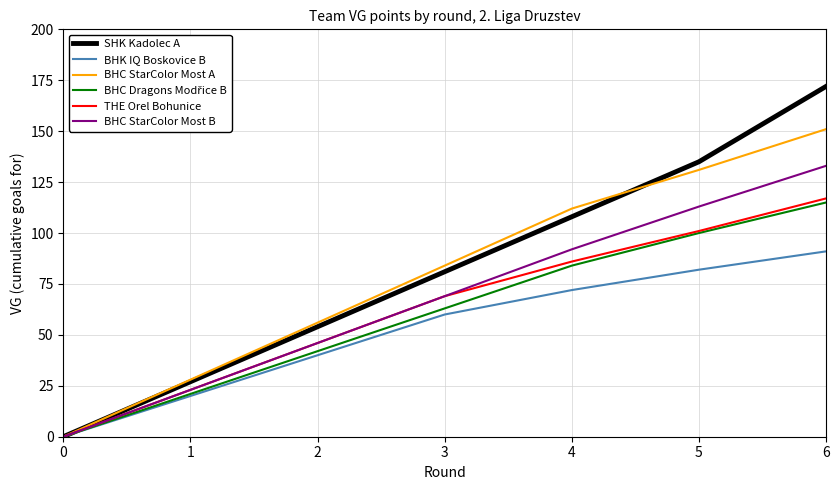

How many lines are shown in the chart?

6